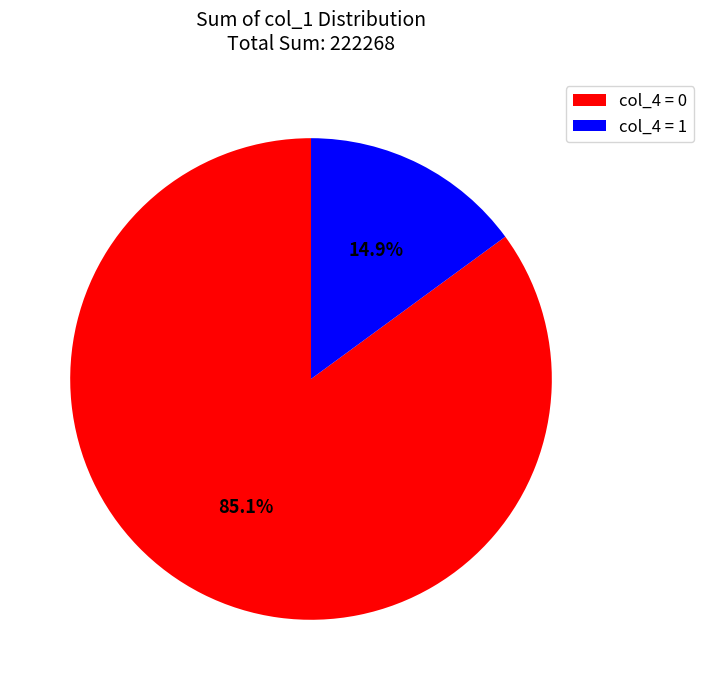

Which category has the biggest portion of the pie?

col_4 = 0